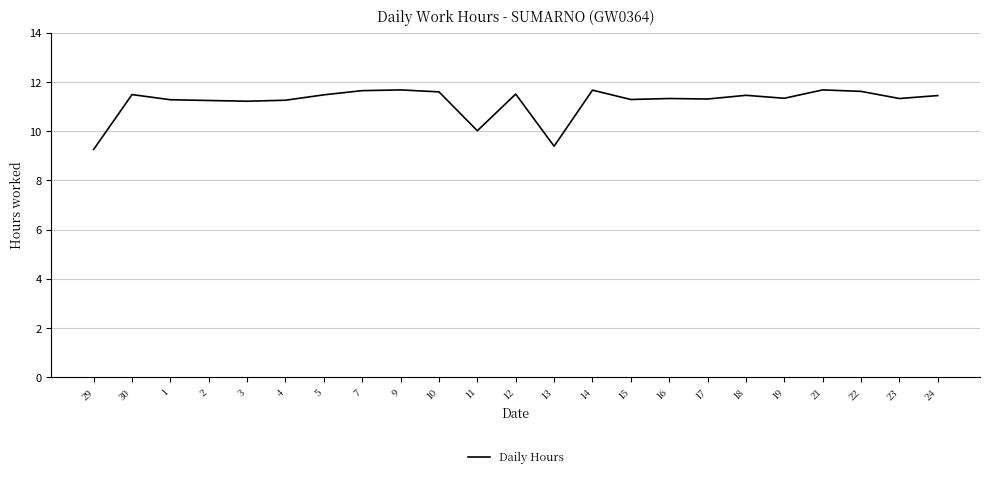

The chart shows a value of 11.5 at 12. True or false?

True